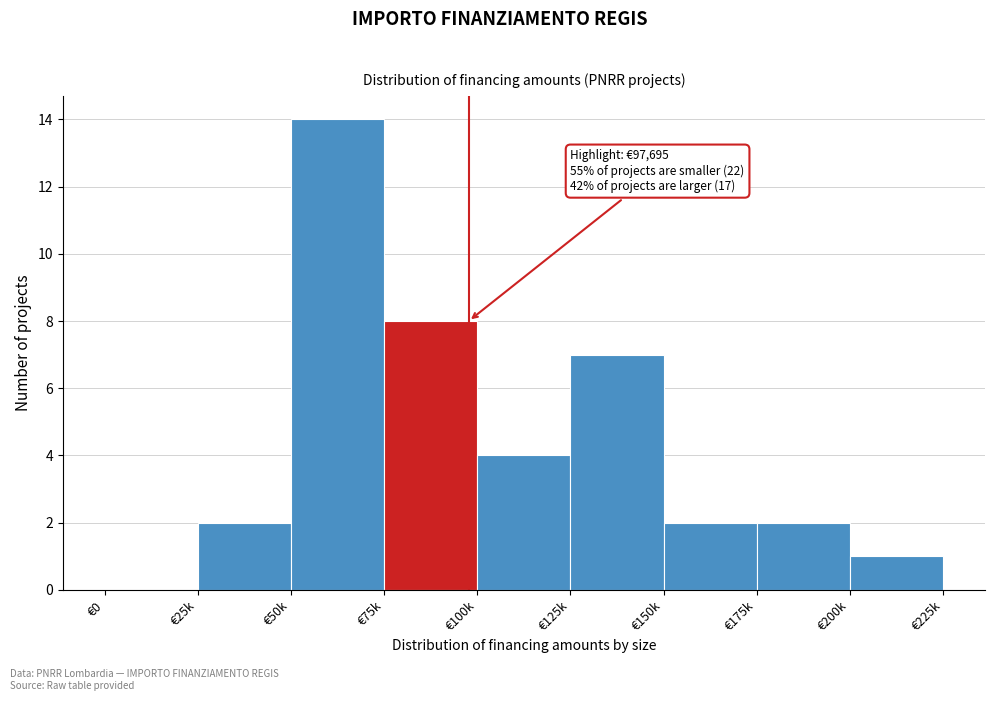

Reading left to right, what are all the values shown in this chart?

€0=0	€25k=2	€50k=14	€75k=8	€100k=4	€125k=7	€150k=2	€175k=2	€200k=1